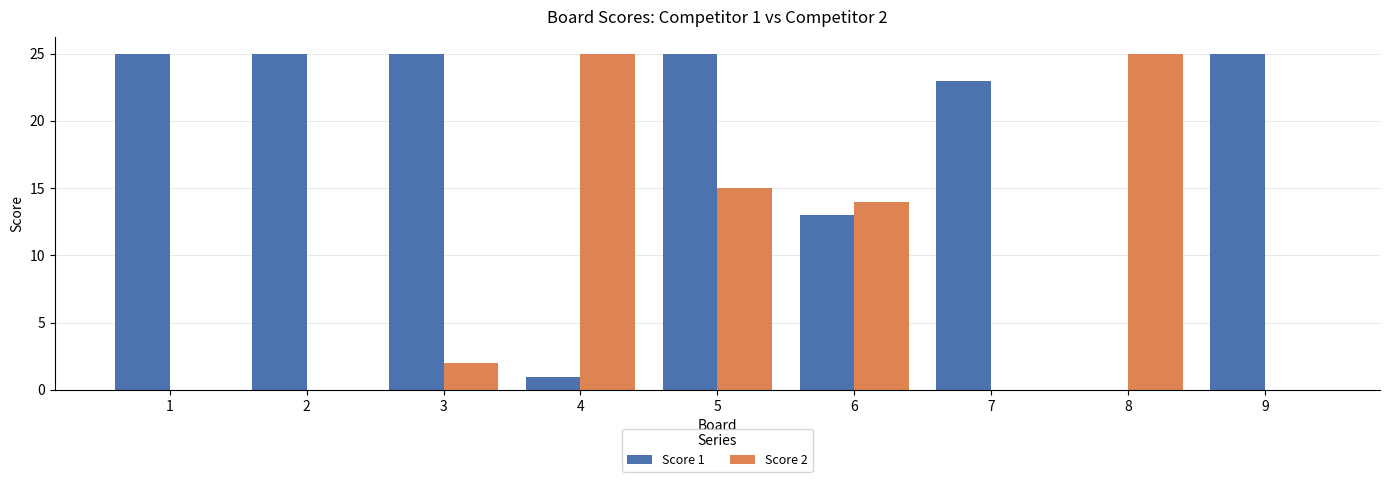

What is the spread (max minus min) of values at 5?

10